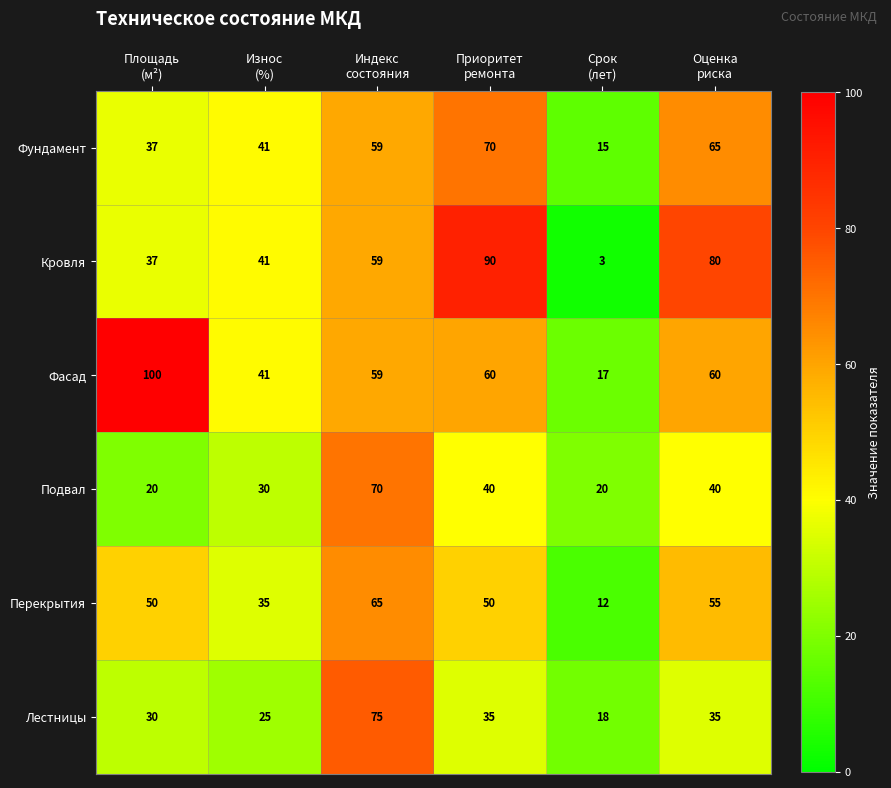

At which category is the sum across all series the highest?

Индекс
состояния